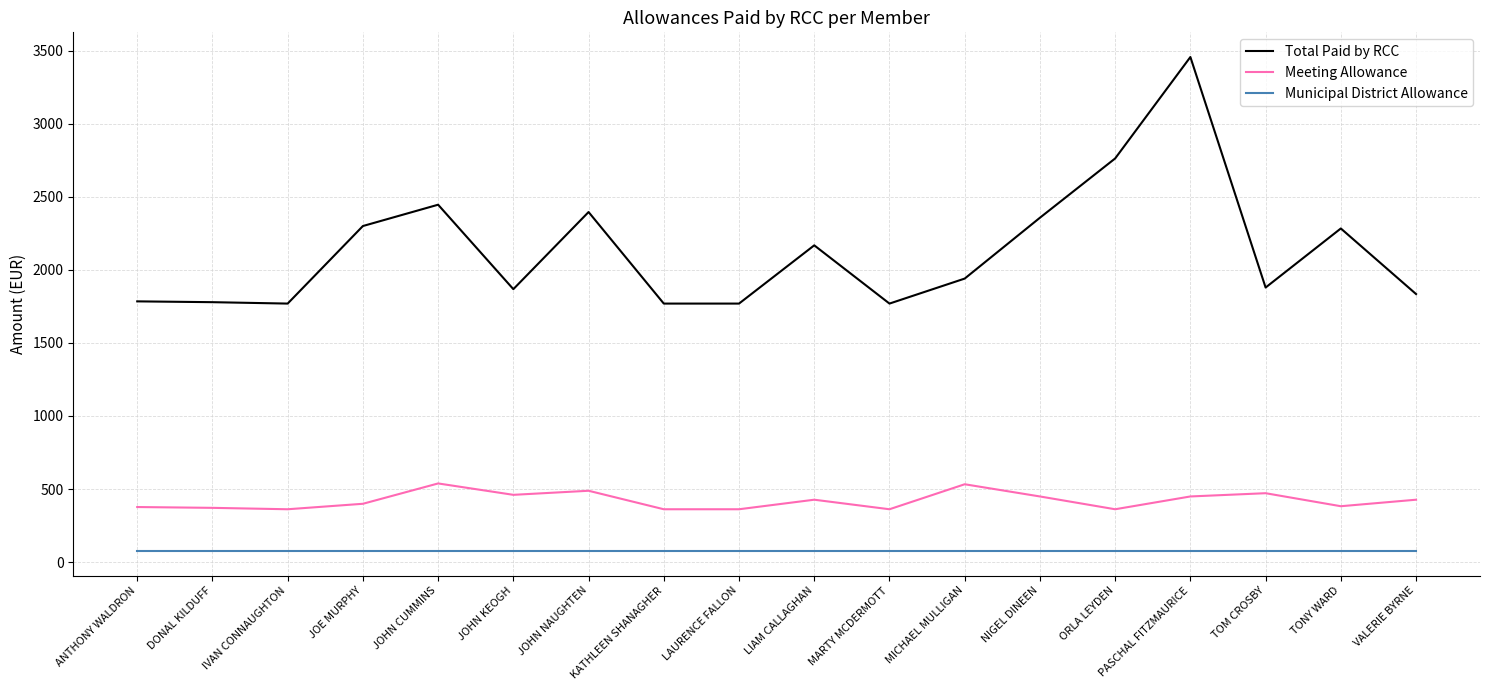

True or false: Meeting Allowance and Municipal District Allowance intersect in this chart.

False